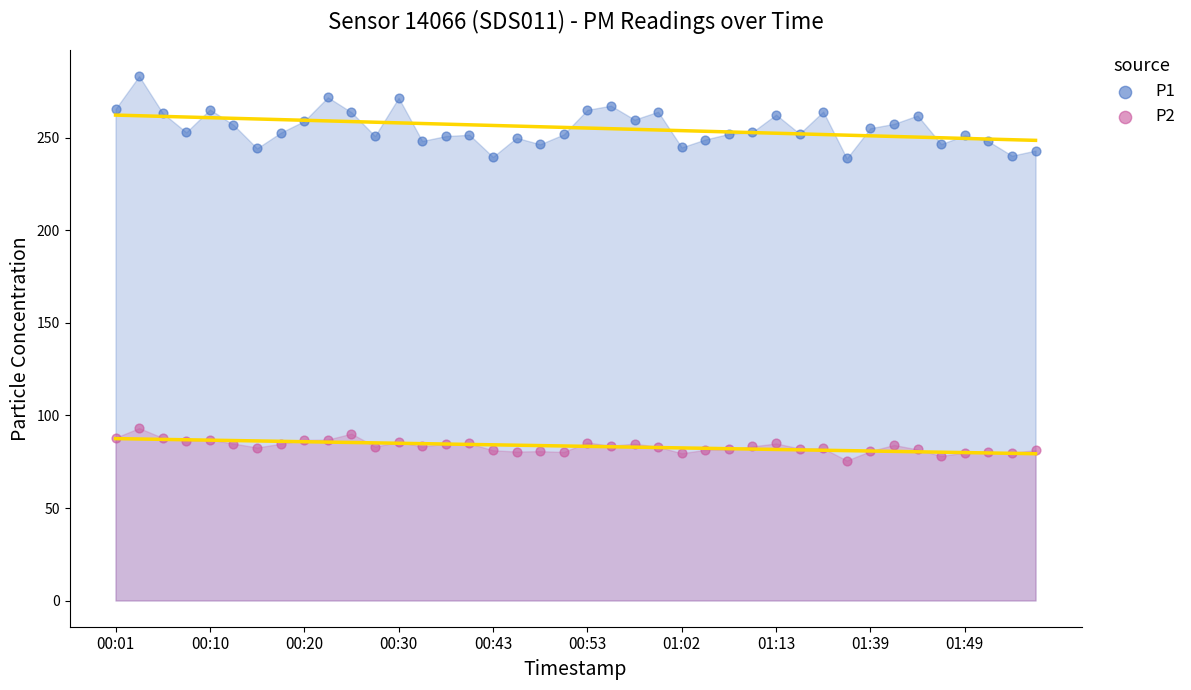

Which series contains the highest Y value?

P1